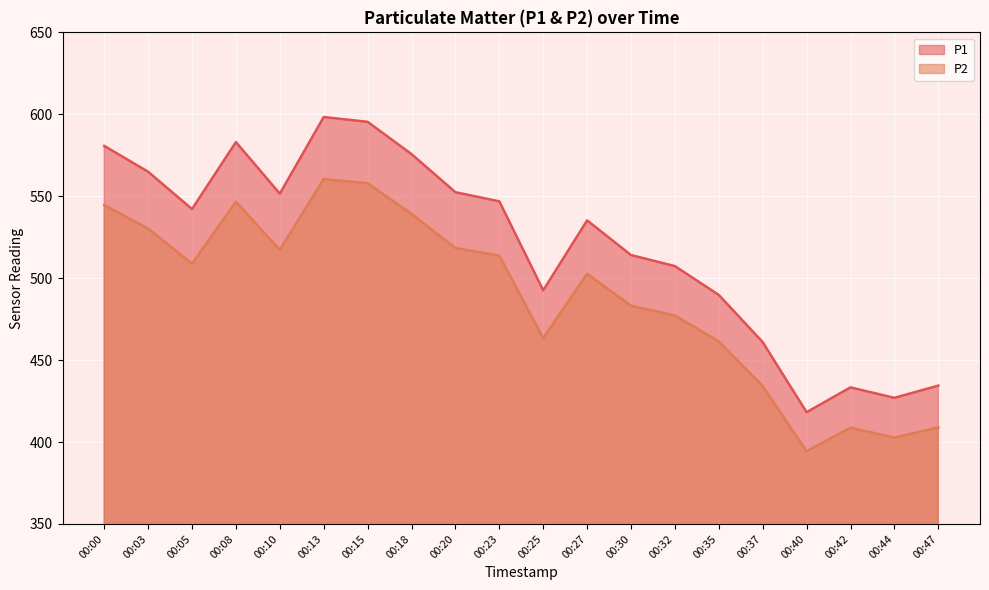

Which series has the widest spread of values?

P1